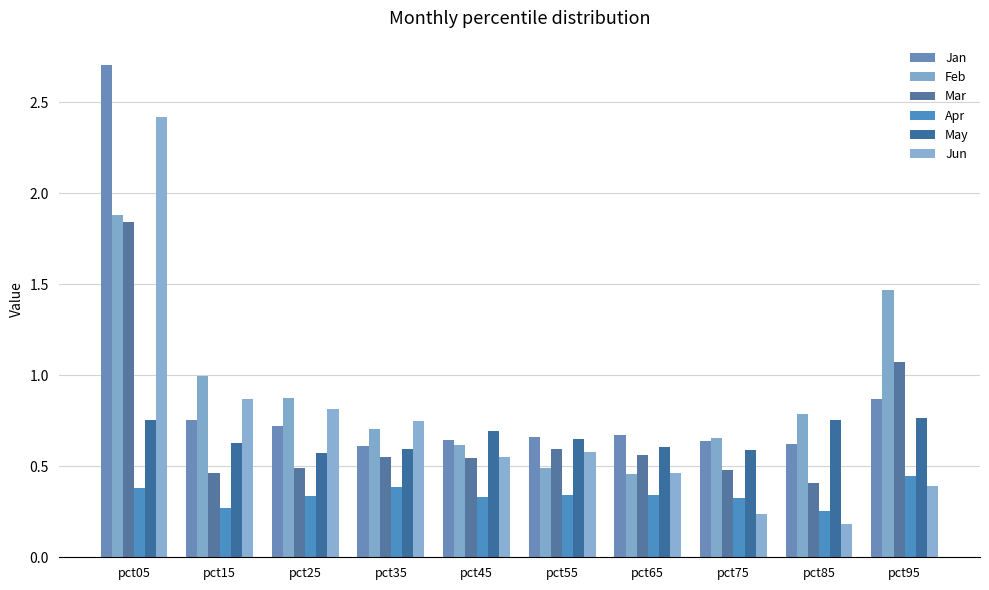

Is the value of Feb at pct25 greater than the value of Jun at pct35?

Yes